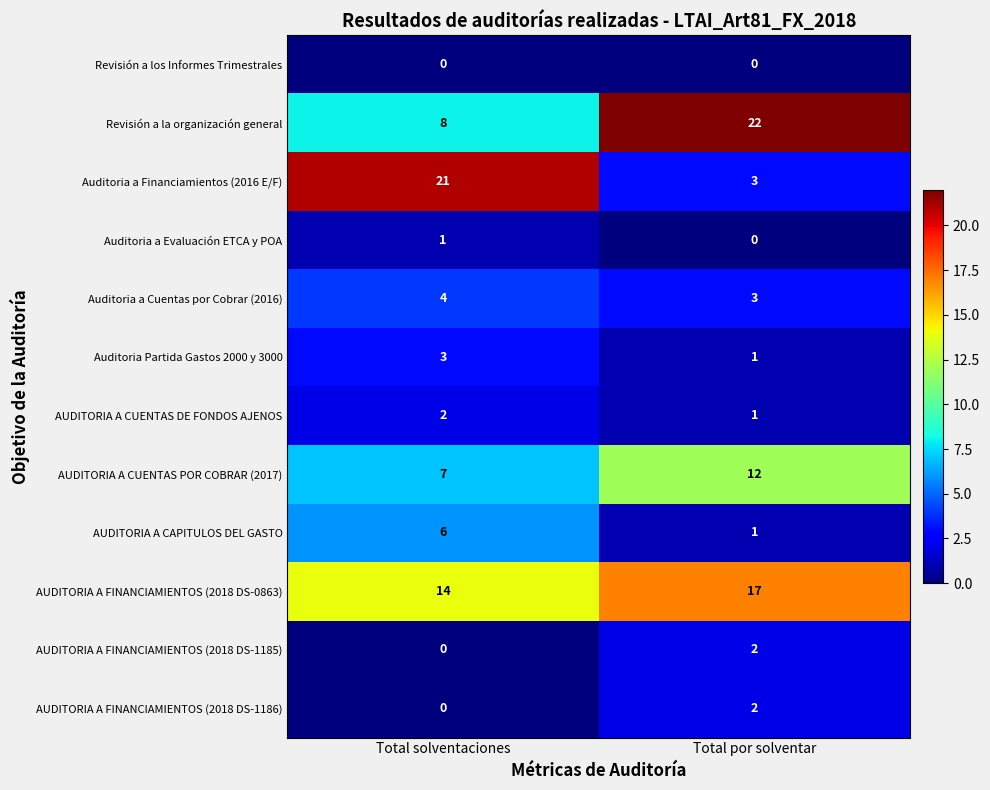

Is the value of AUDITORIA A FINANCIAMIENTOS (2018 DS-1185) at Total solventaciones greater than the value of Revisión a la organización general at Total solventaciones?

No